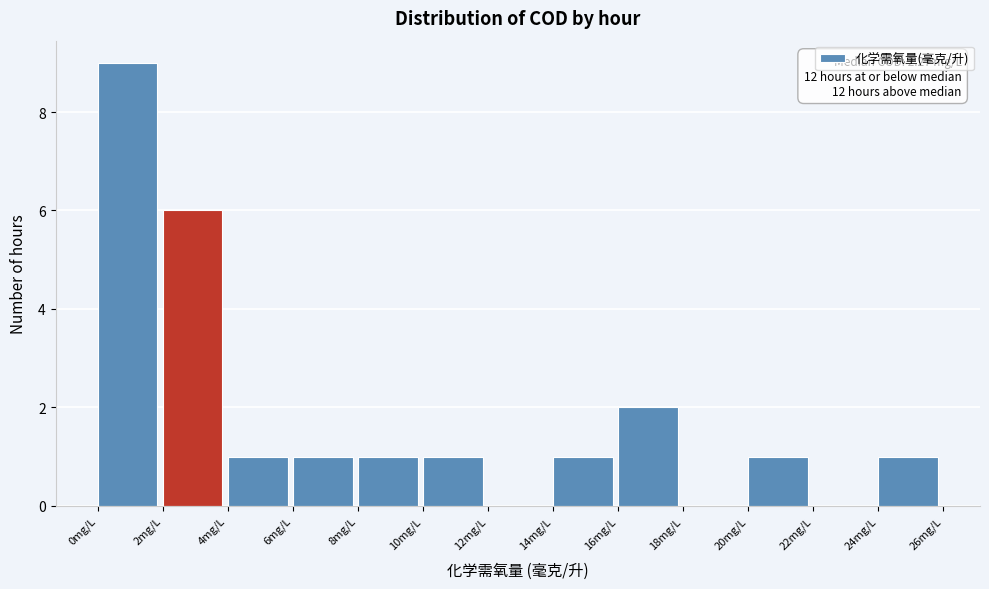

Which range on the x-axis has the tallest bar?

0 to 2